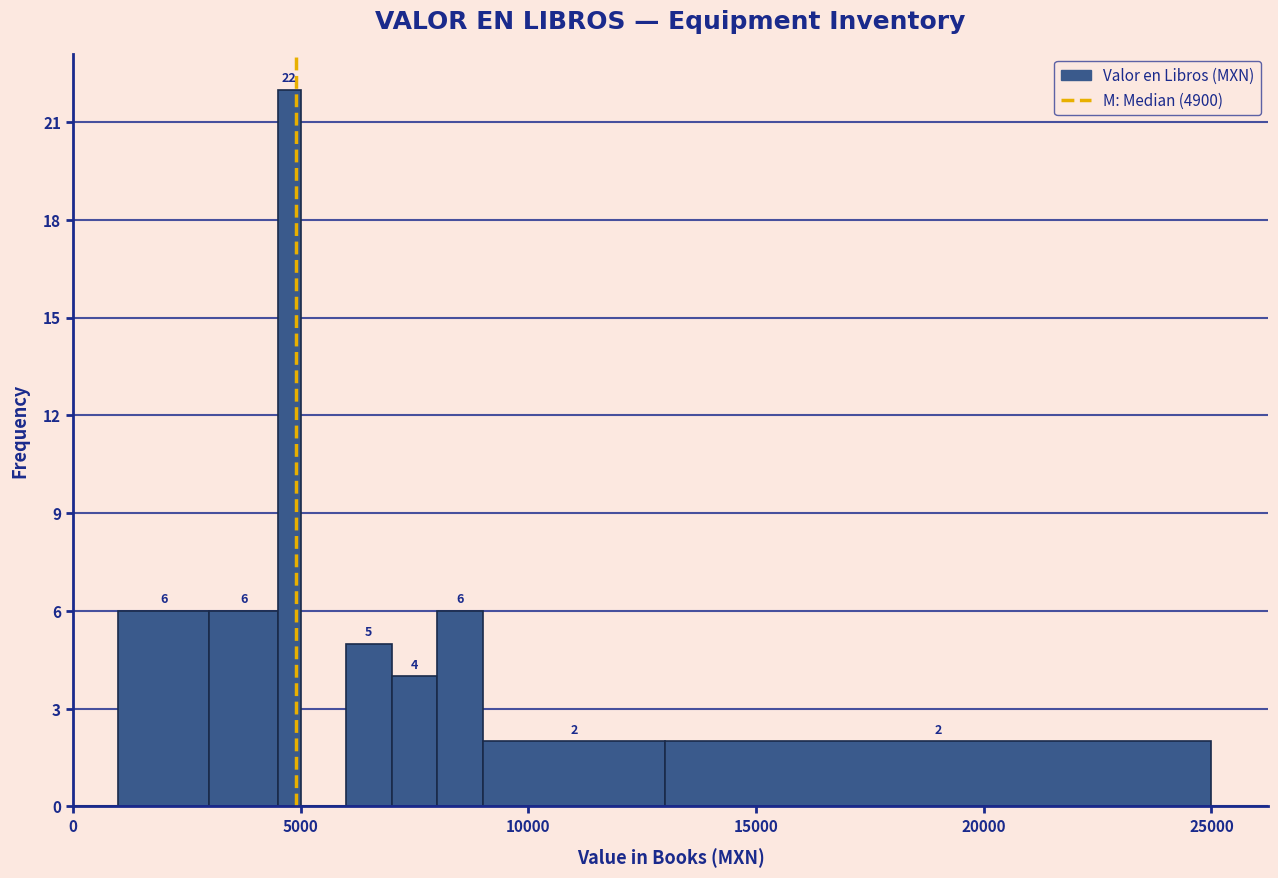

Around what value on the x-axis is the tallest bar? Give the approximate position of its centre, as read against the axis.

5000